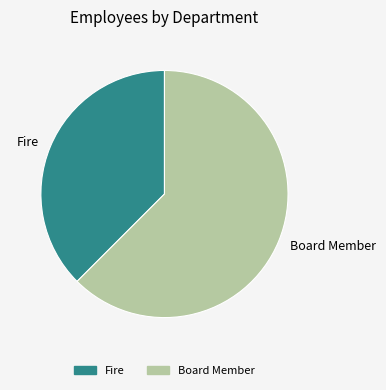

What is the ratio of the value at Fire to the value at Board Member?

0.6